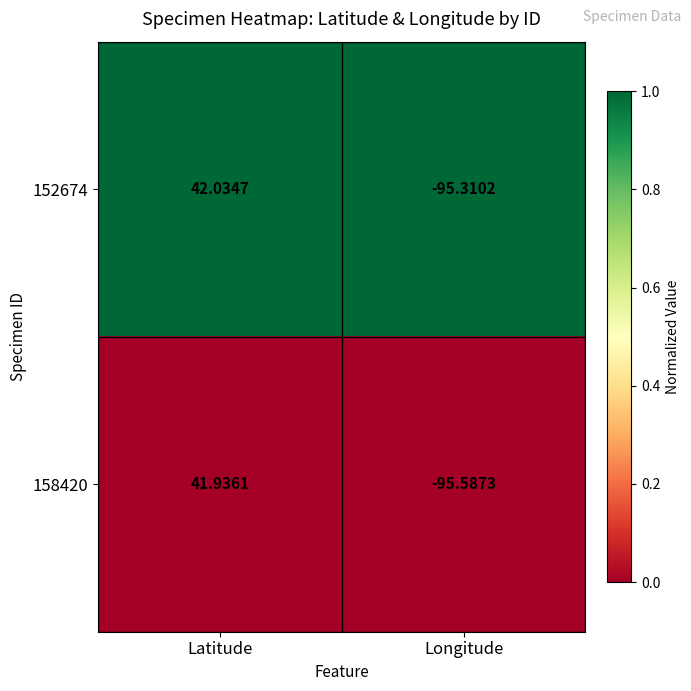

At which category is the sum across all series the highest?

Latitude